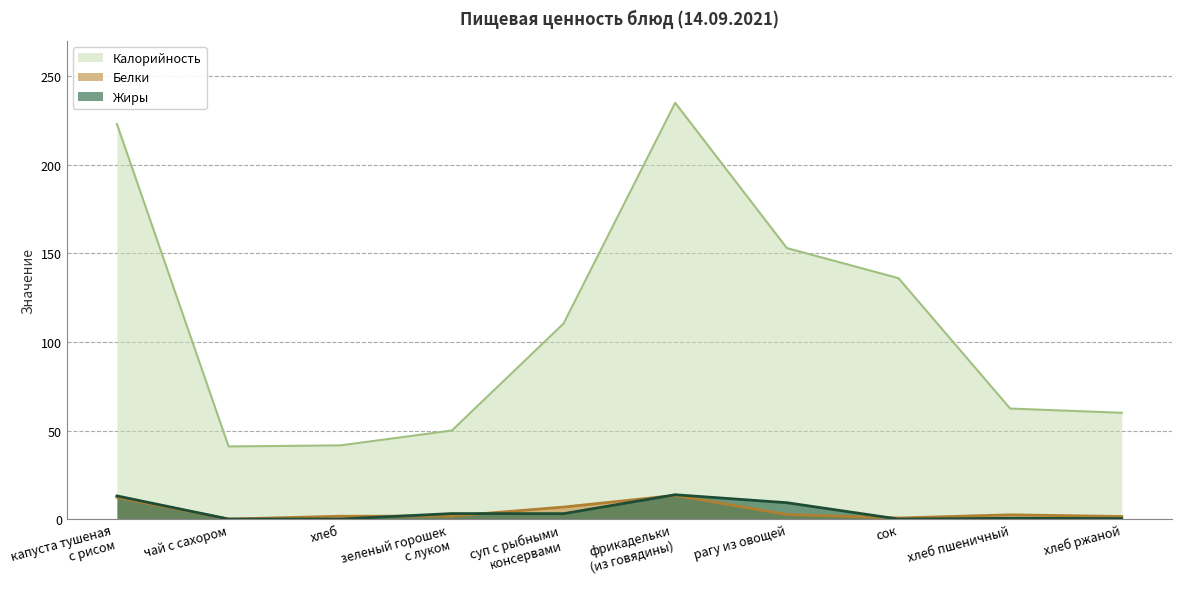

Reading left to right, extract all data points from this chart.

Калорийность: 223.0	41.0	41.6	50.0	110.4	235.0	153.0	136.0	62.4	60.0
Белки: 12.3	0.0	1.6	1.7	6.8	13.4	2.6	0.6	2.4	1.5
Жиры: 13.1	0.0	0.0	3.1	3.1	13.7	9.2	0.0	0.5	0.3